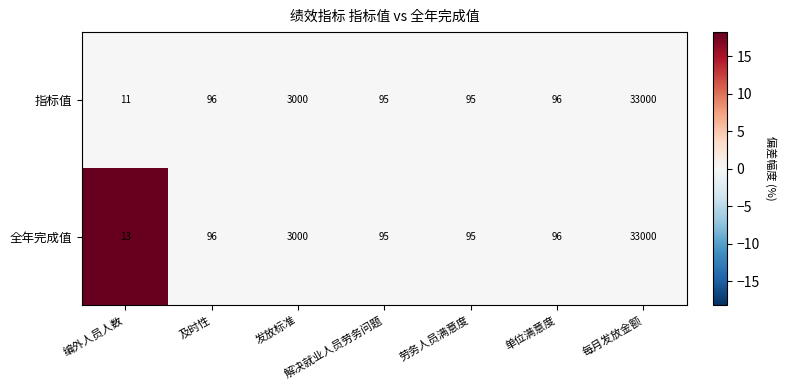

Which category has the lowest value across all series?

编外人员人数